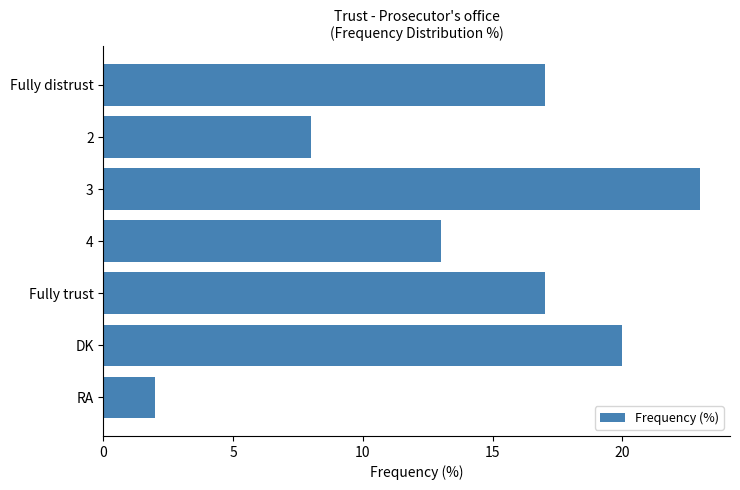

Reading bottom to top, extract all data points from this chart.

RA=2	DK=20	Fully trust=17	4=13	3=23	2=8	Fully distrust=17